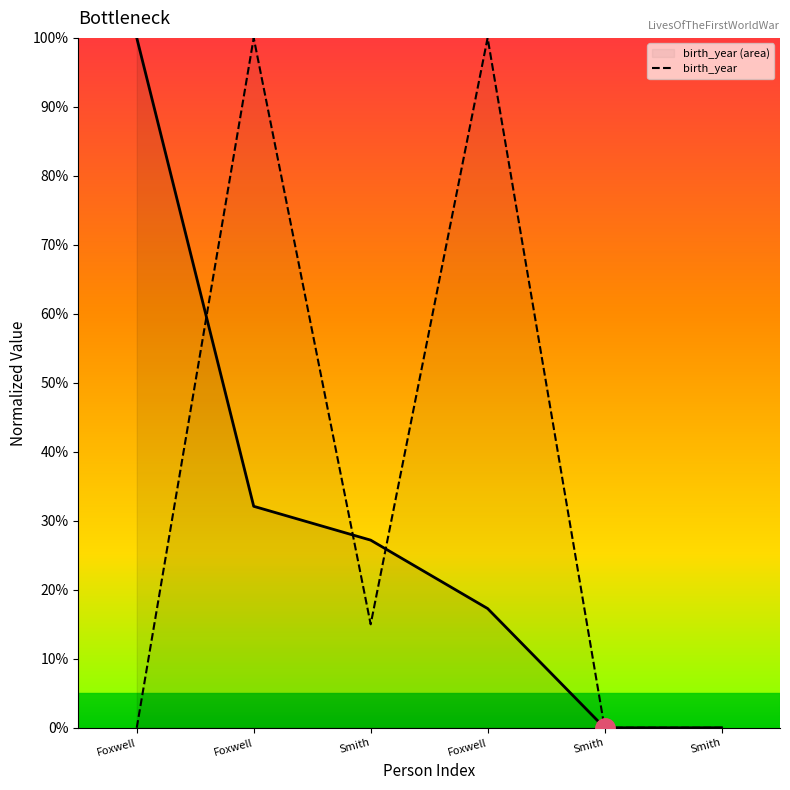

What is the sum of the values at Foxwell and Smith?

1.1